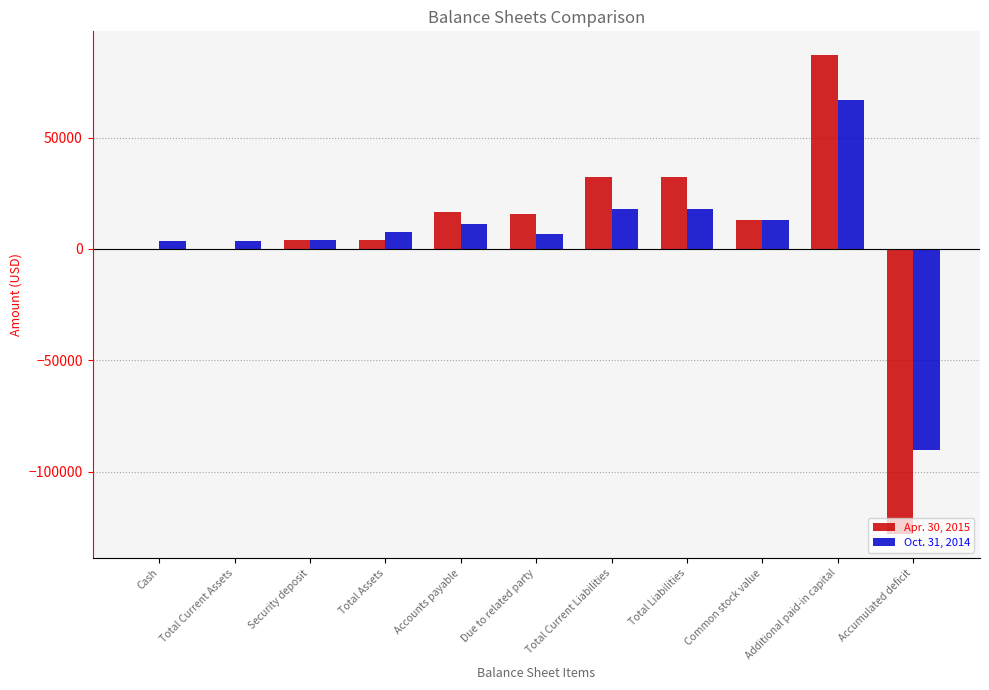

True or false: Oct. 31, 2014 has a value of 11250 at Accounts payable.

True